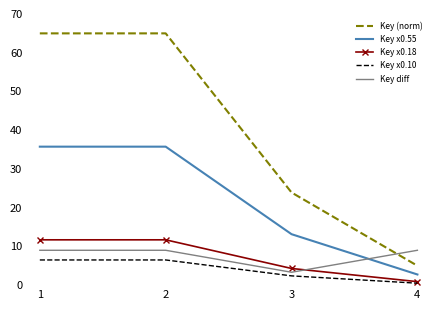

Which series has the largest range (max minus min)?

Key (norm)